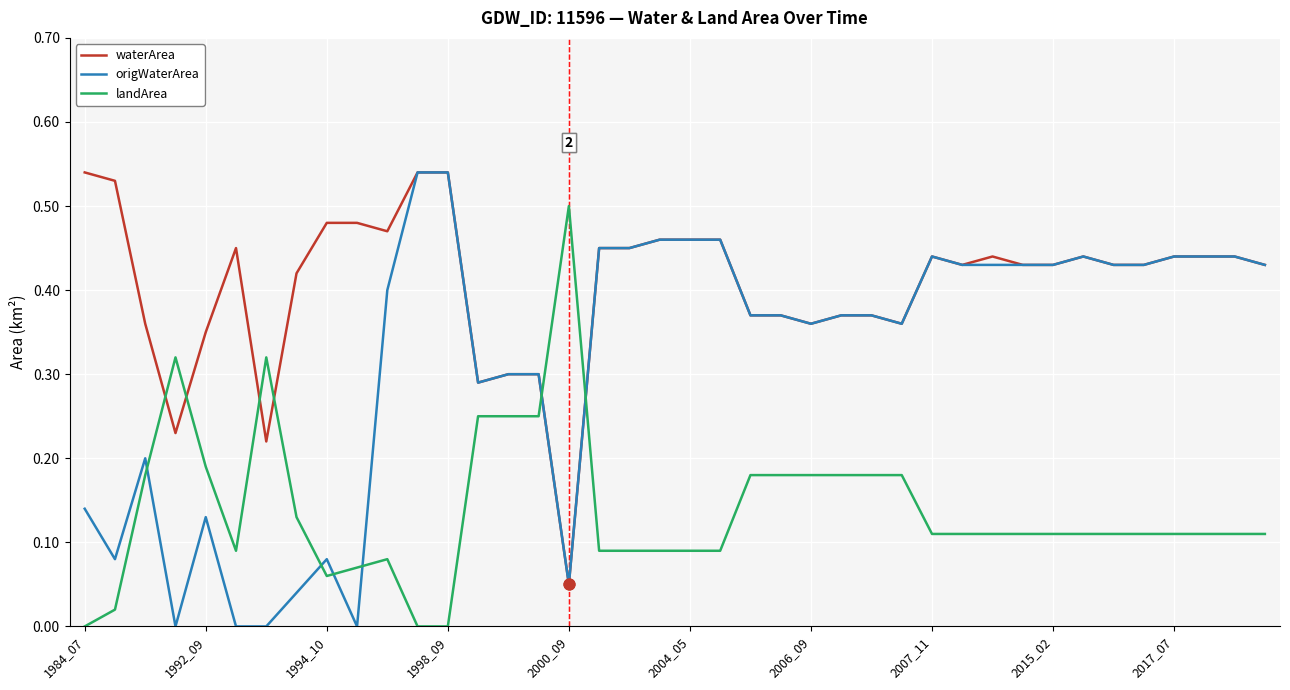

Which series has the largest range (max minus min)?

origWaterArea